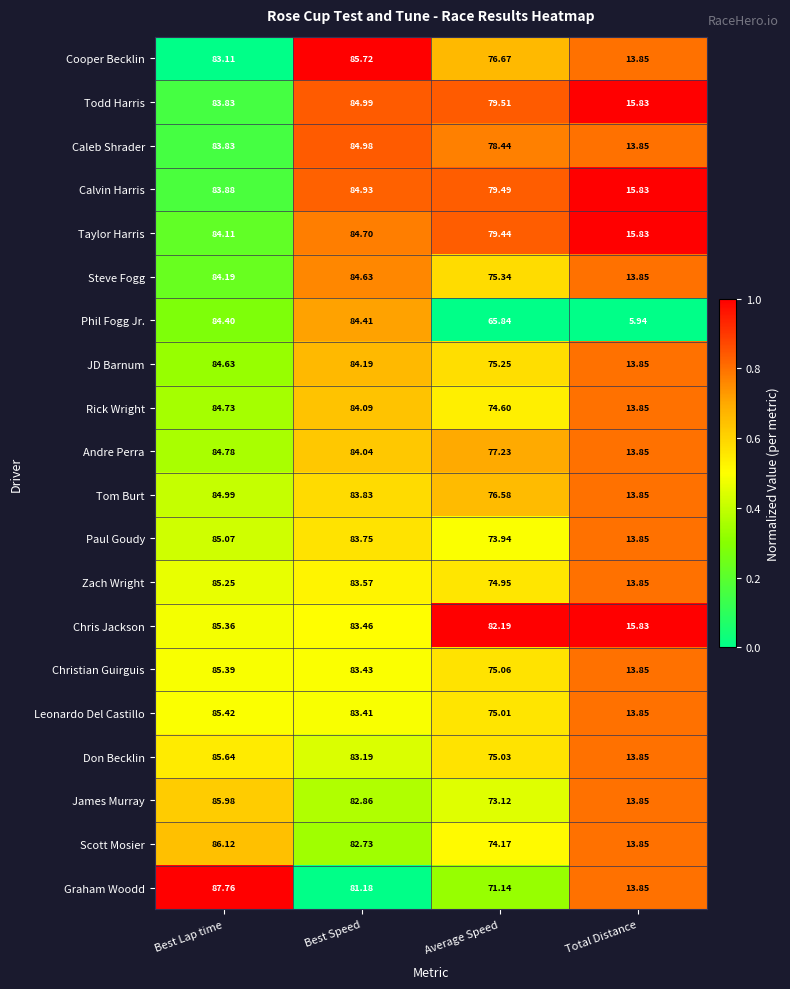

At which label is JD Barnum closest to 49?

Average Speed